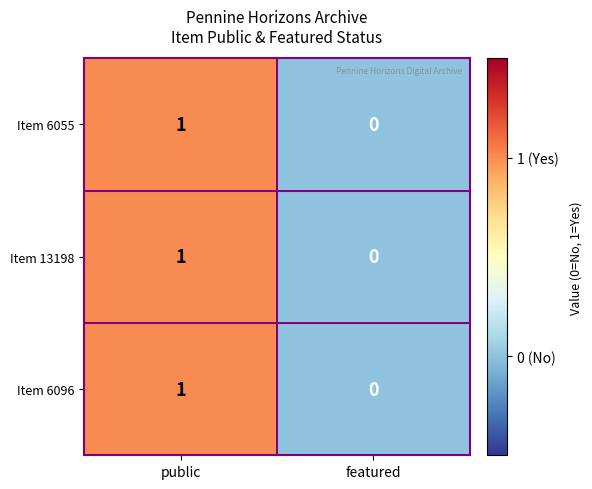

The value of Item 6096 at public is 1. True or false?

True